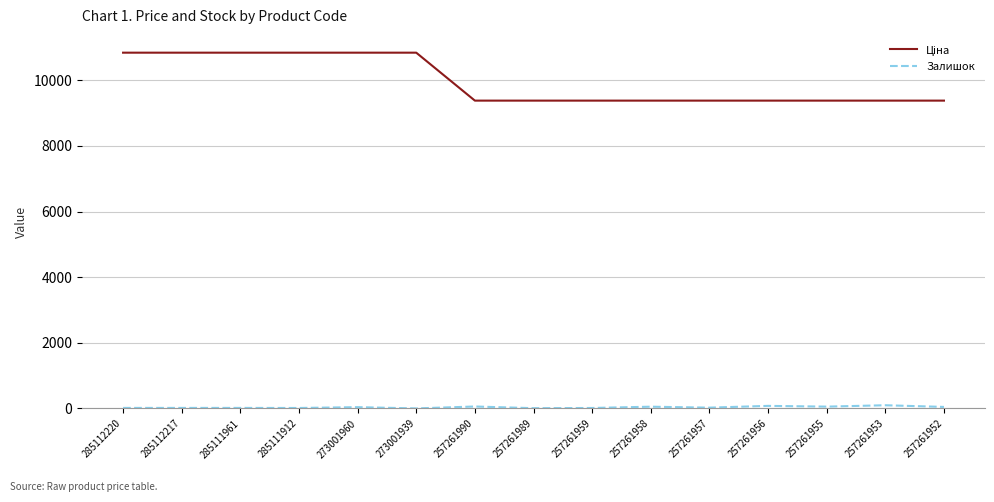

What is the greatest value displayed?

10840.1